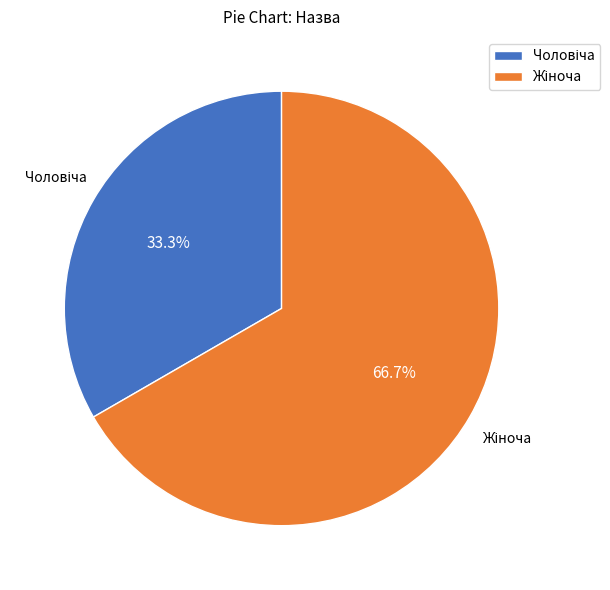

Is there any slice that represents more than half of the pie?

Yes